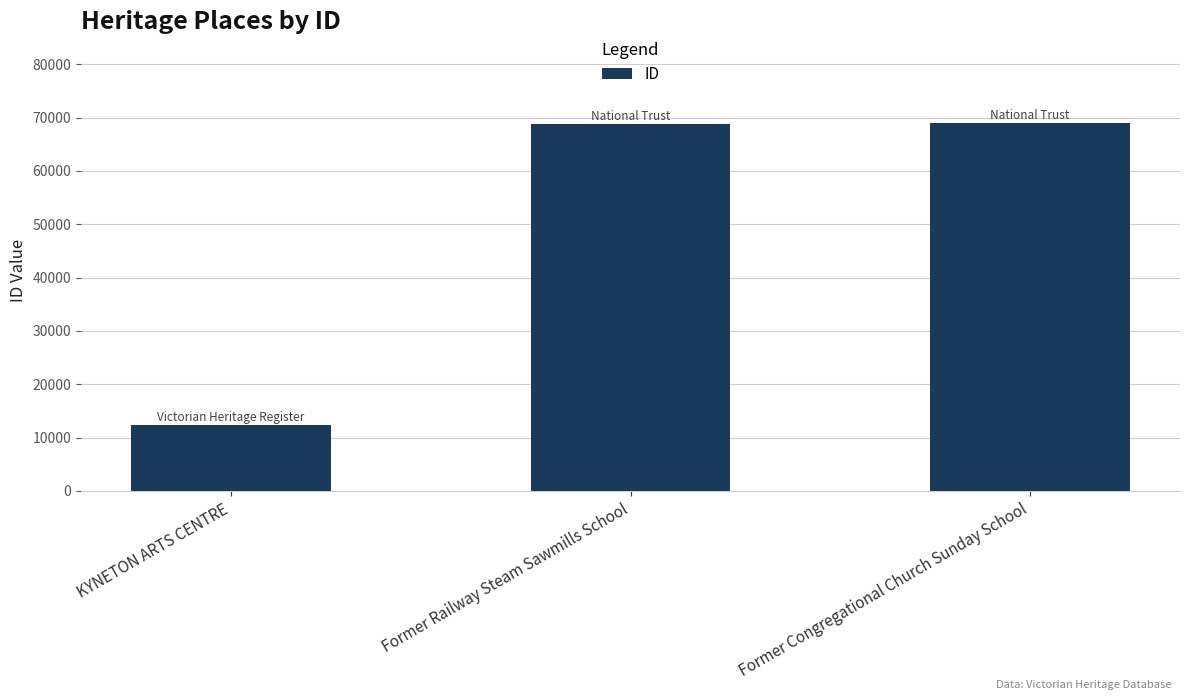

Which has a higher value, KYNETON ARTS CENTRE or Former Railway Steam Sawmills School?

Former Railway Steam Sawmills School